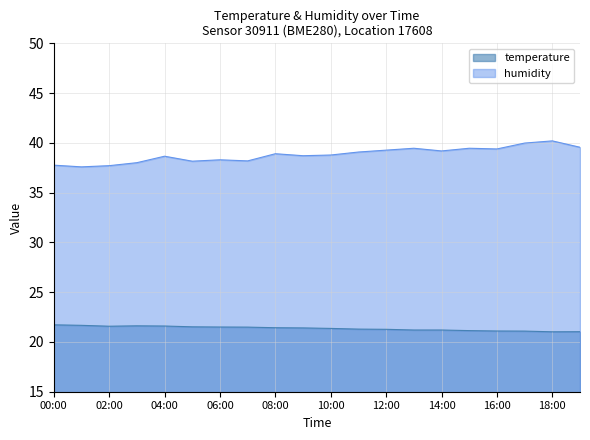

Between 01:00 and 13:00, which series saw the biggest shift?

humidity